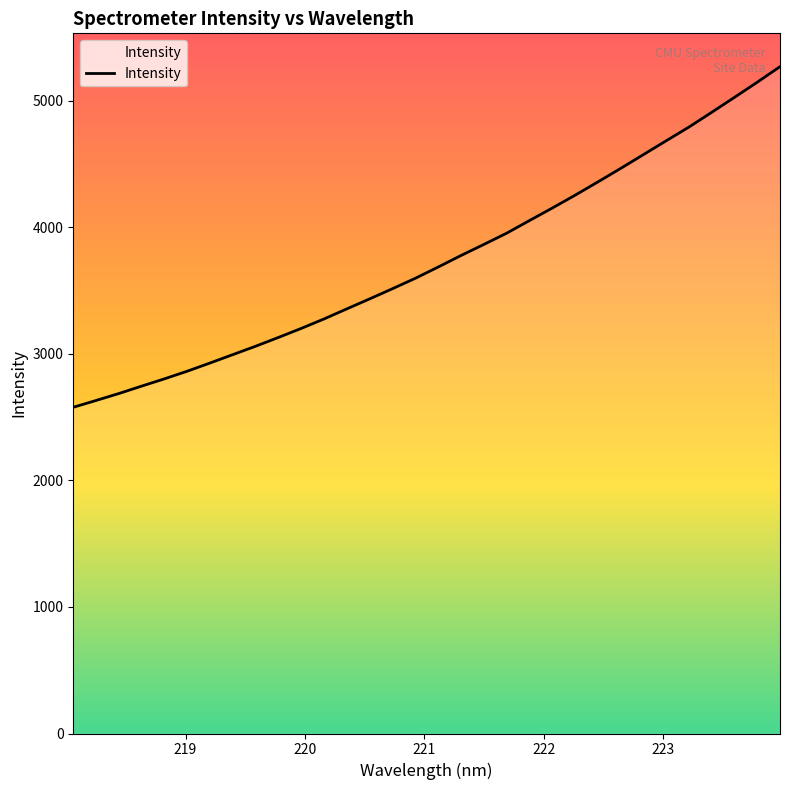

True or false: there are more than 0 points higher than both neighbors.

False